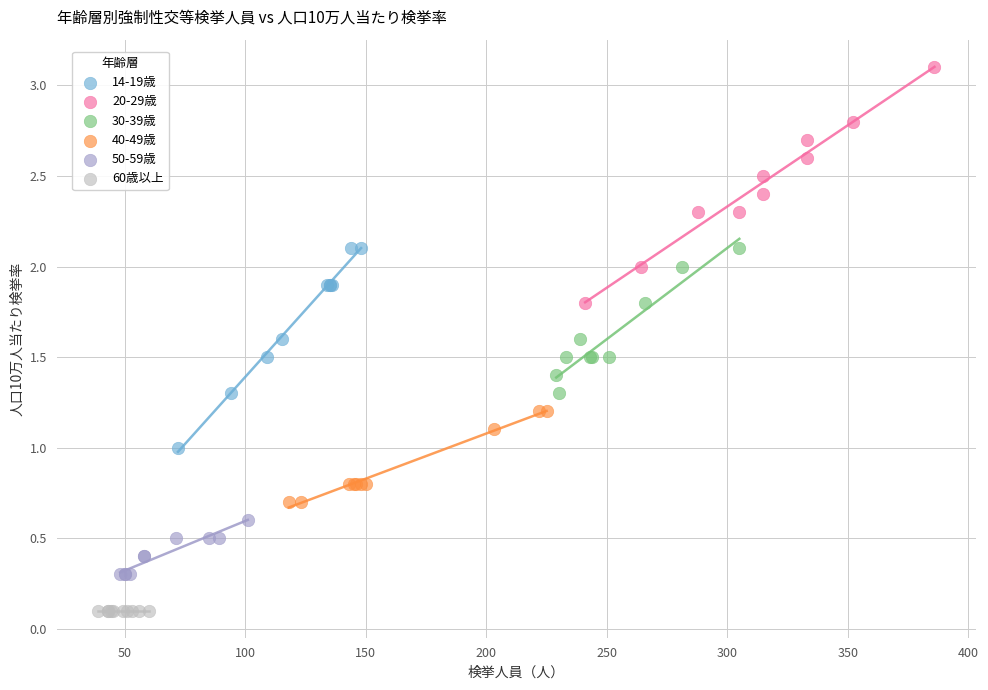

Which series contains the lowest Y value?

60歳以上